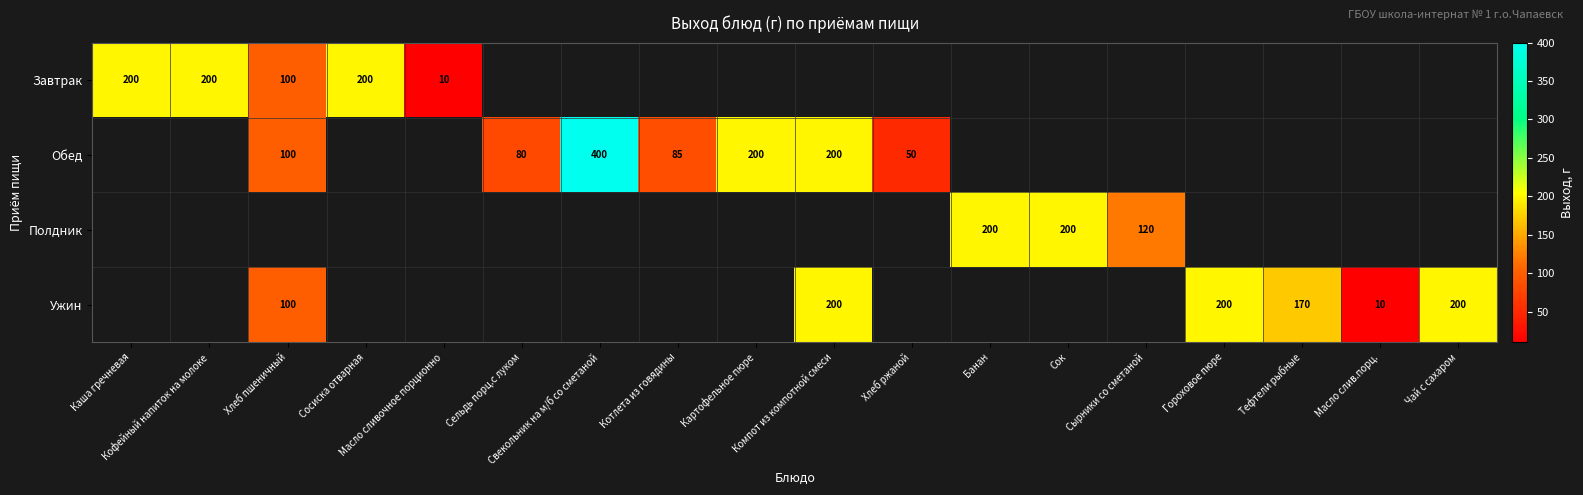

What is the difference between the maximum and minimum values in the Завтрак series?

190.0